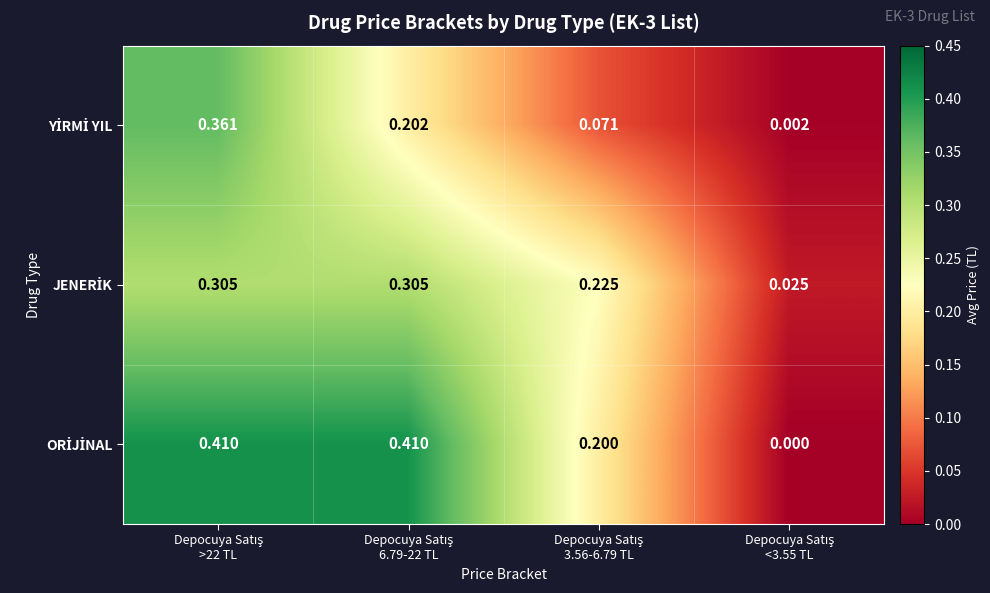

How many categories are shown in the chart?

4